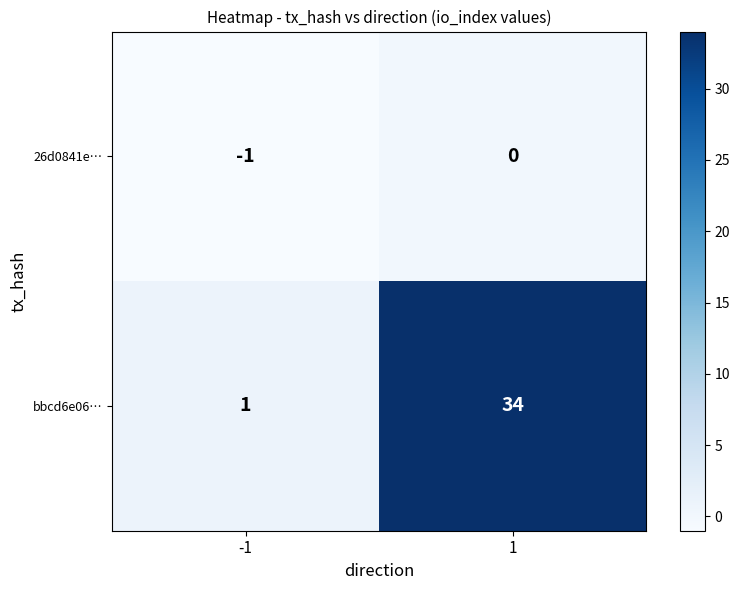

Reading left to right, what are all the values shown in this chart?

26d0841e…: -1=-1	1=0
bbcd6e06…: -1=1	1=34